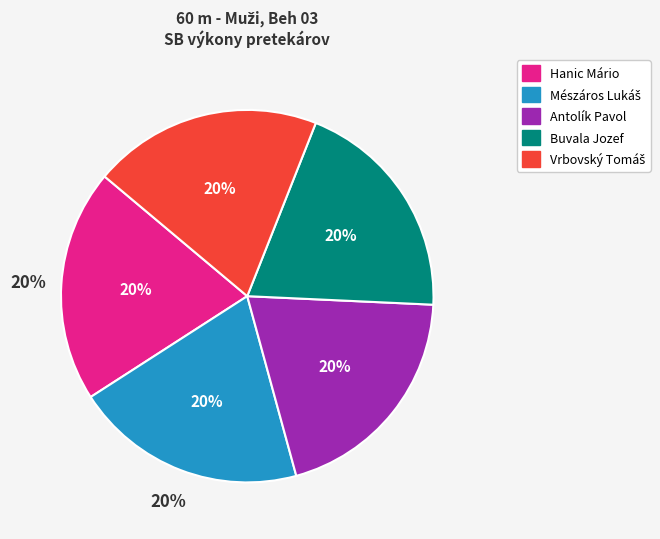

What is the total percentage of Mészáros Lukáš and Vrbovský Tomáš?

40.0%